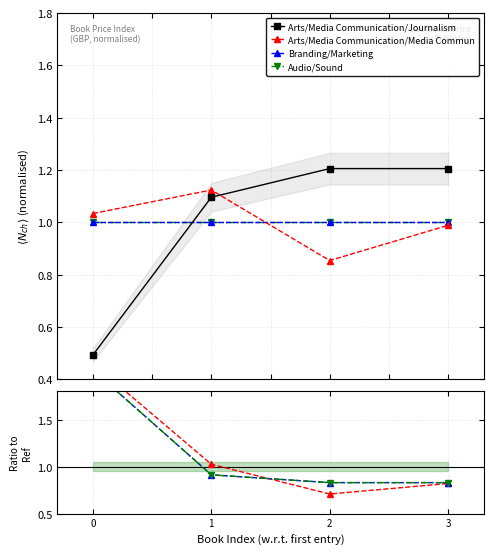

The Arts/Media Communication/Journalism series shows 1.2 at 2. True or false?

True